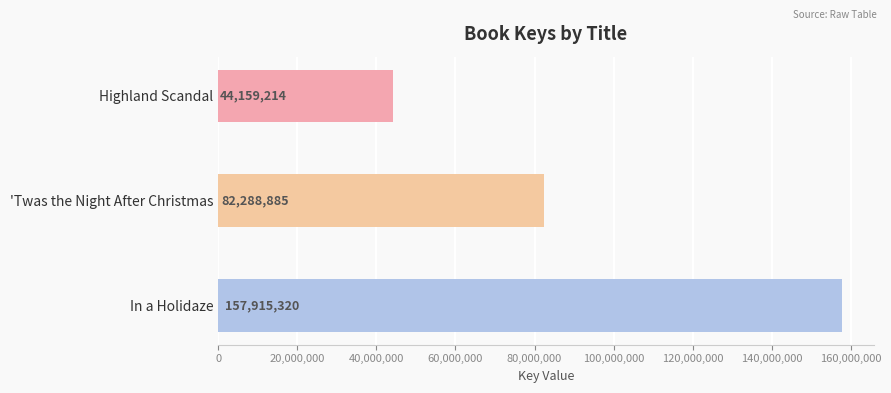

How many bars are there in total?

3